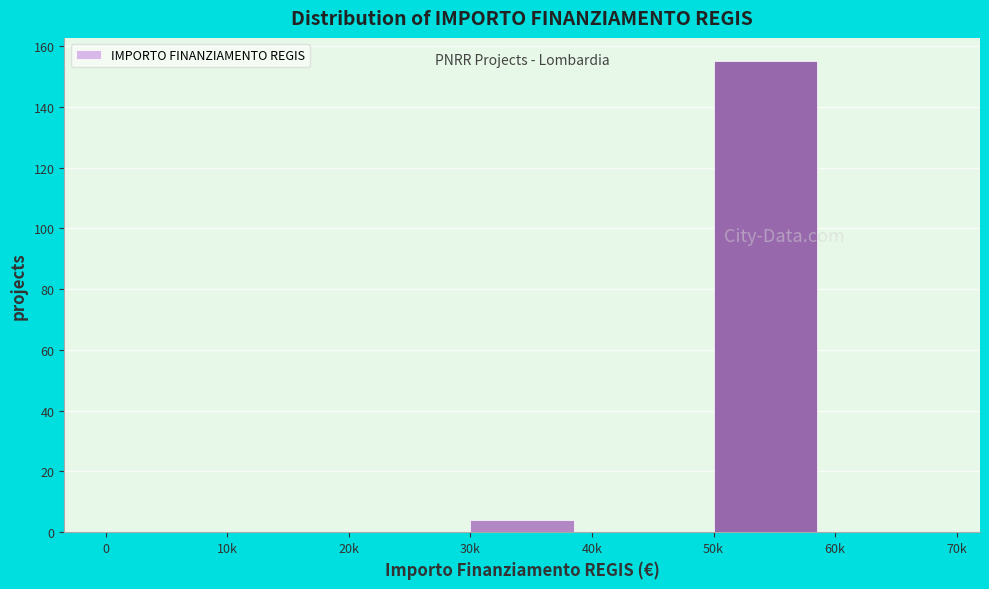

Reading right to left, transcribe all the data shown in this chart.

60k=0	50k=155	40k=0	30k=4	20k=0	10k=0	0=0